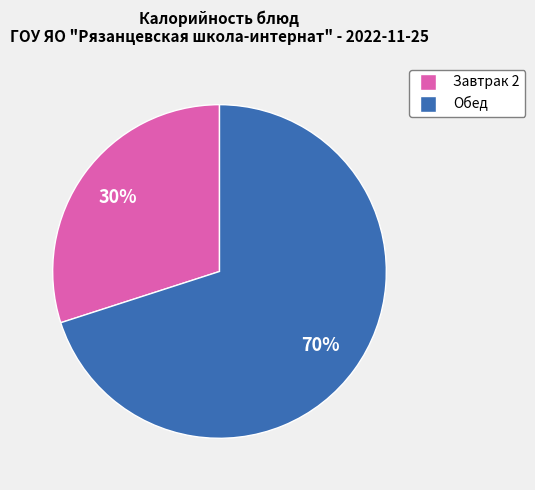

How many segments does this pie chart have?

2